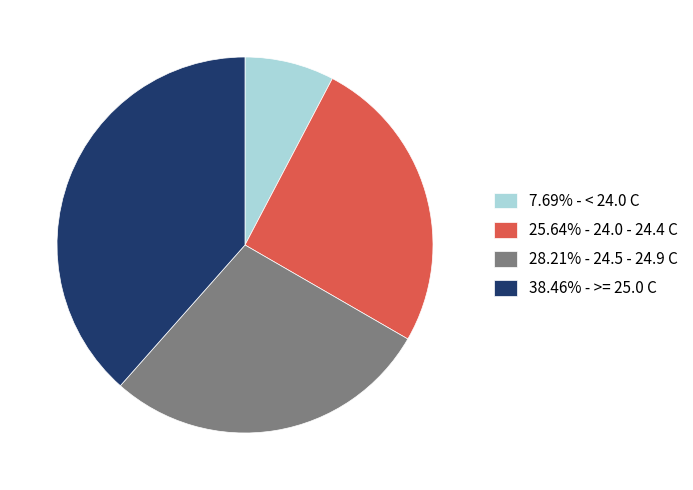

Combined, do 38.46% - >= 25.0 C and 28.21% - 24.5 - 24.9 C account for over 50%?

Yes